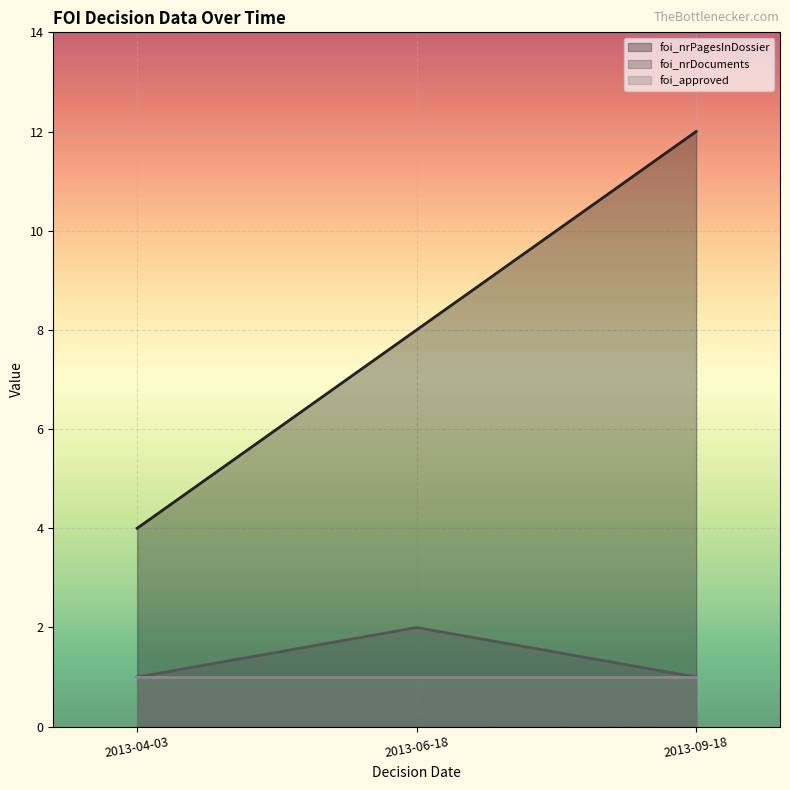

How many foi_nrDocuments values are between 1 and 2?

3